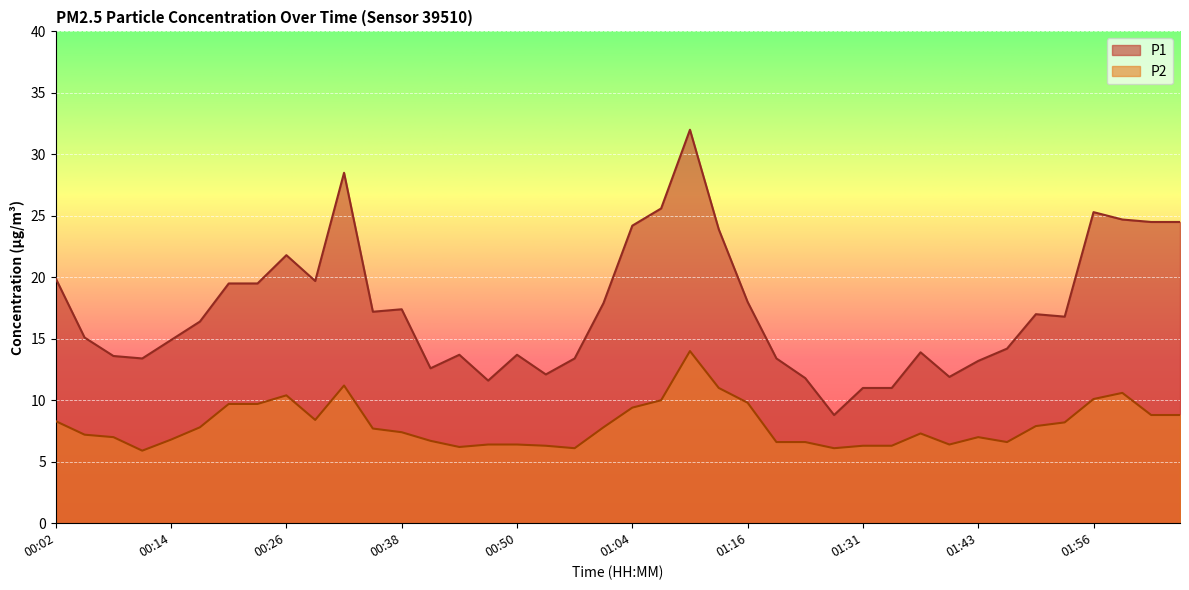

Which label corresponds to the smallest value in the chart?

00:11